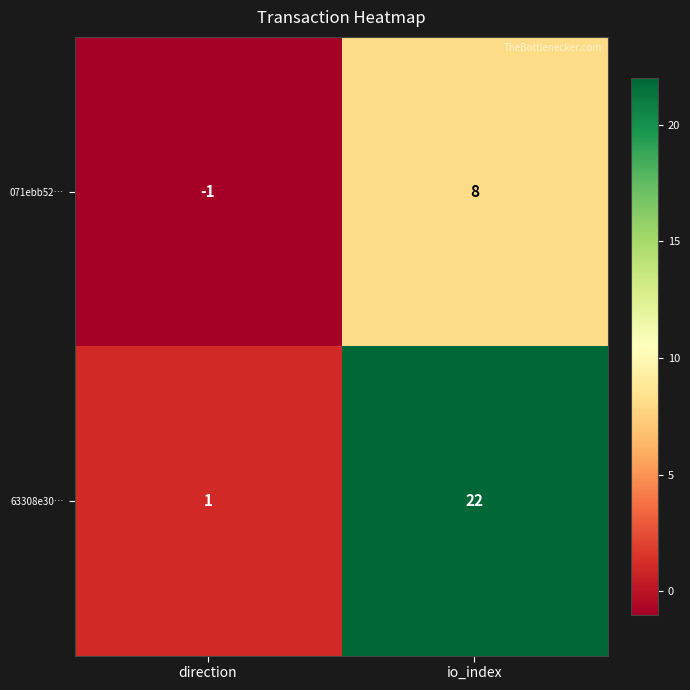

What is the smallest value displayed?

-1